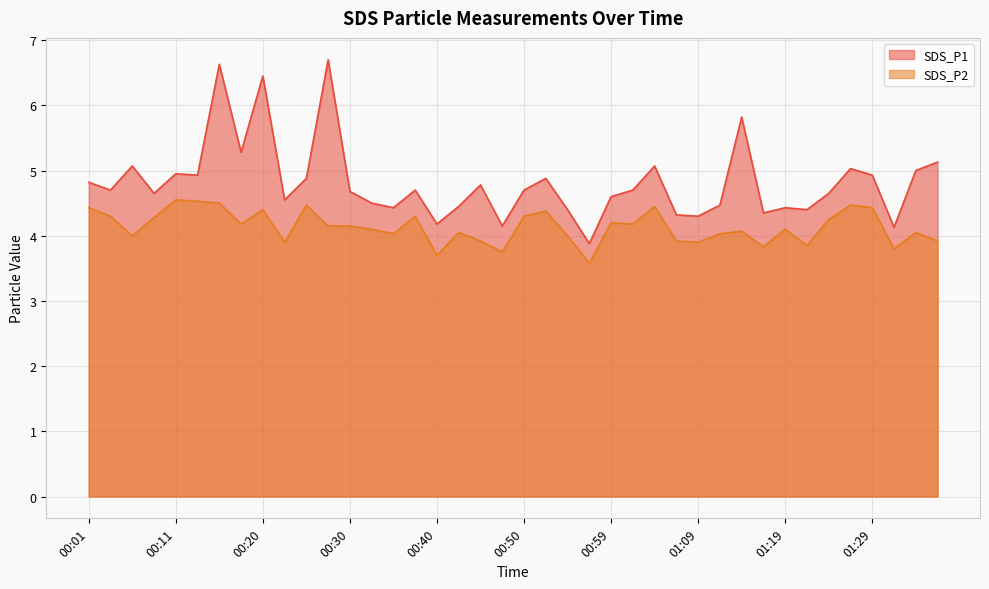

What is the difference between the SDS_P1 values at 00:33 and 00:08?

0.2